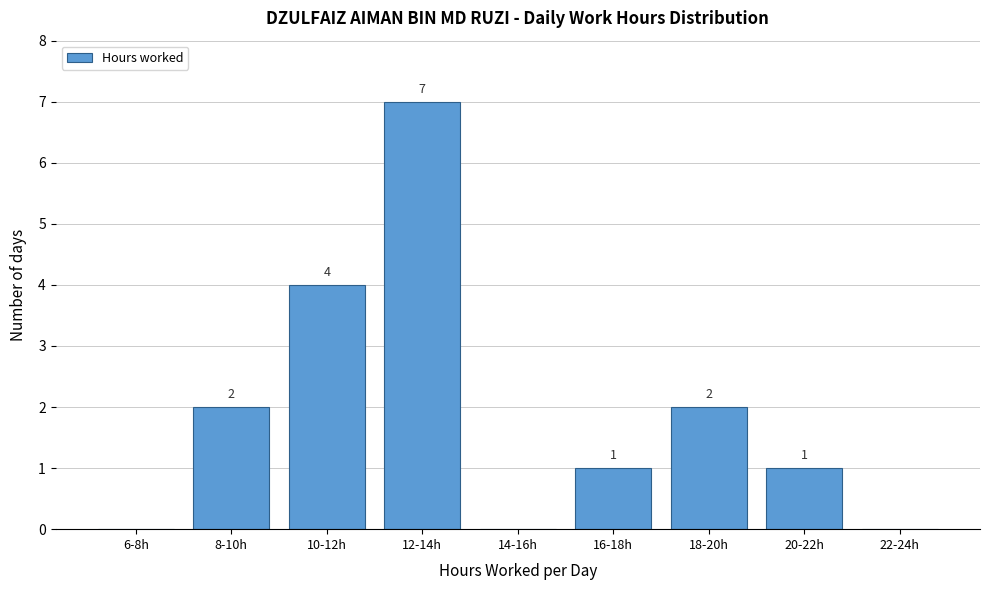

Reading left to right, what are all the values shown in this chart?

6-8h=0	8-10h=2	10-12h=4	12-14h=7	14-16h=0	16-18h=1	18-20h=2	20-22h=1	22-24h=0